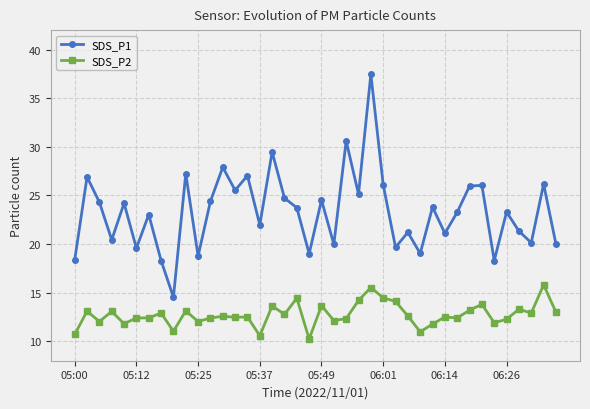

What is the average value of the SDS_P1 series?

23.3